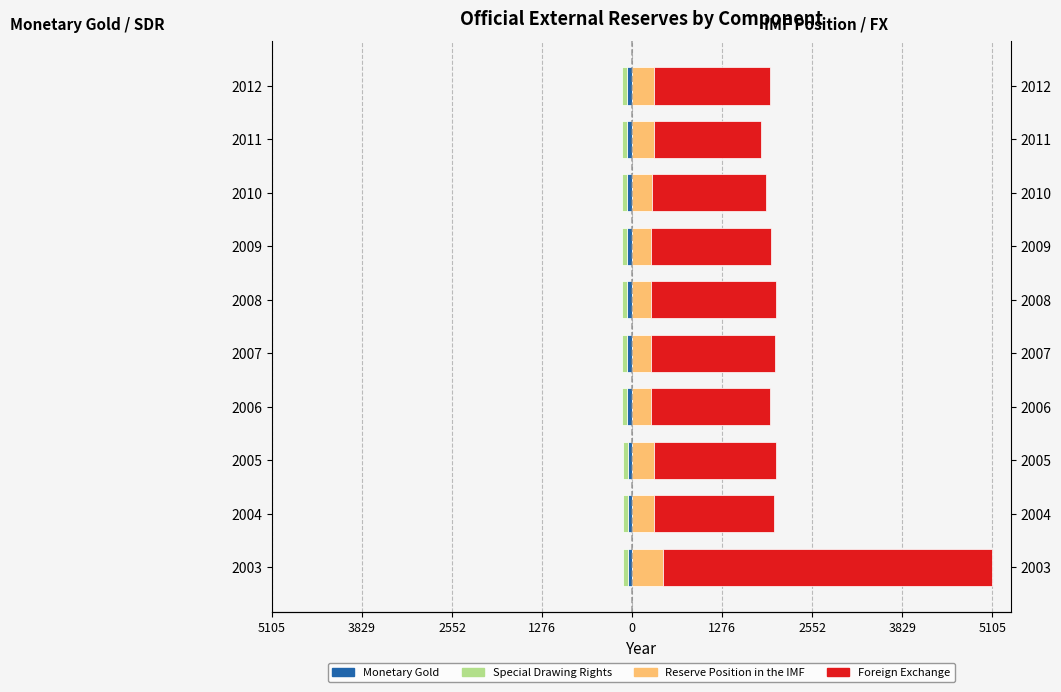

How many bars are there in each group?

4